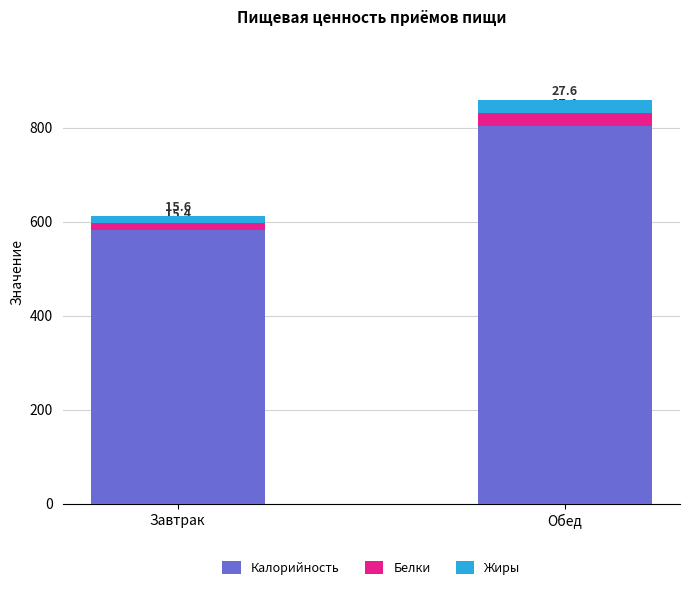

Count the number of categories in the chart.

2